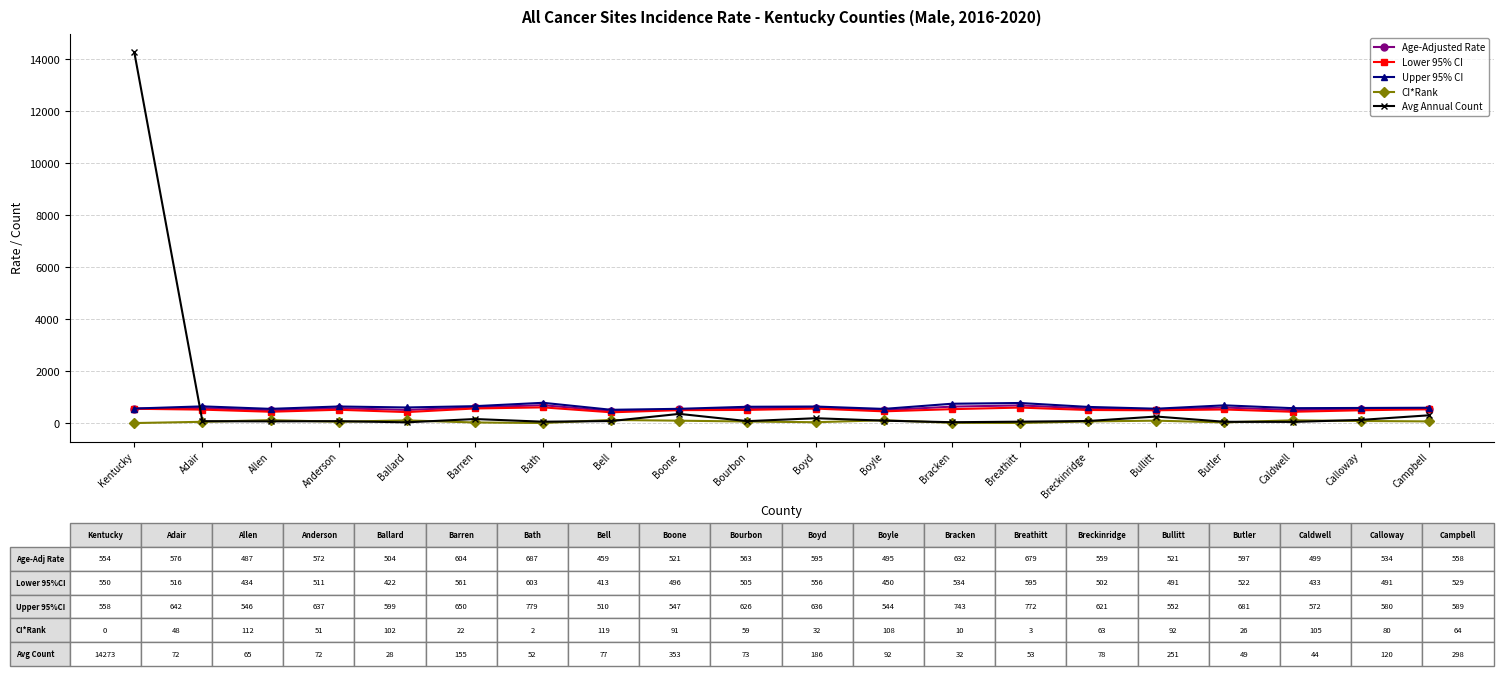

True or false: Lower 95% CI and Avg Annual Count cross at least once.

True